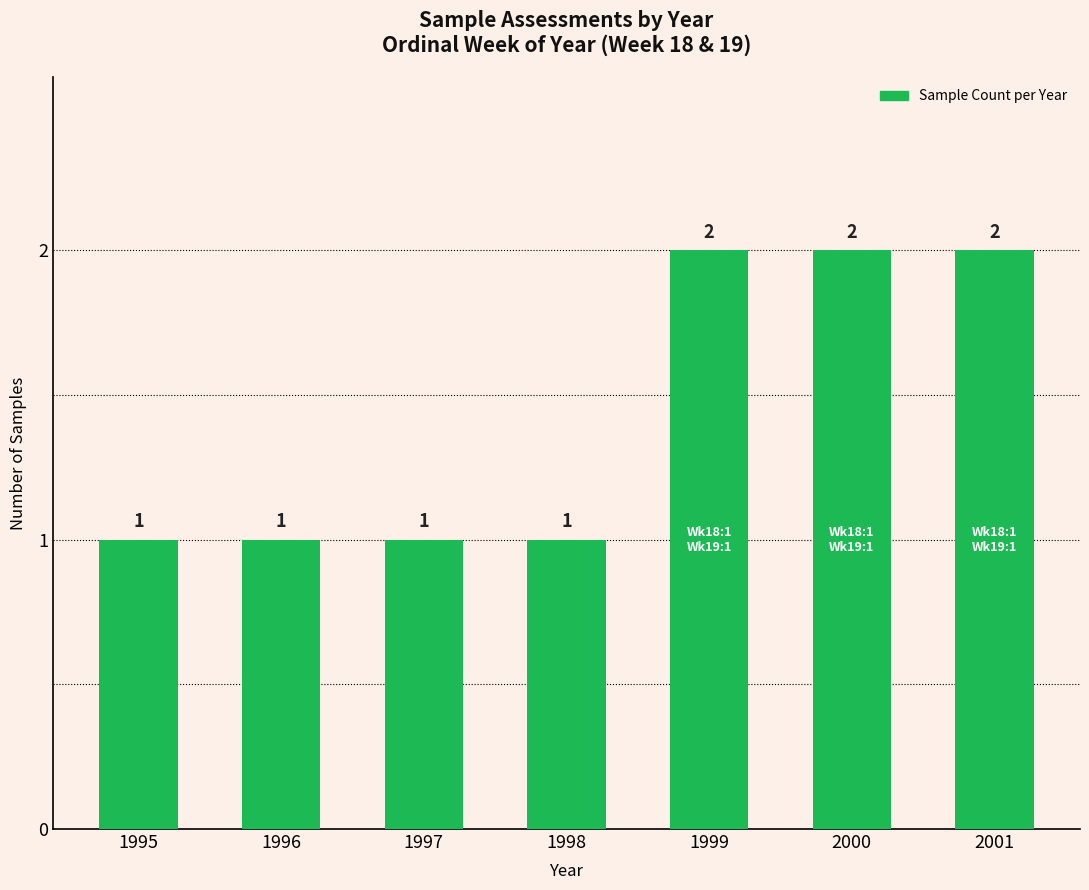

Reading left to right, list all the values displayed in this chart.

1995=1	1996=1	1997=1	1998=1	1999=2	2000=2	2001=2